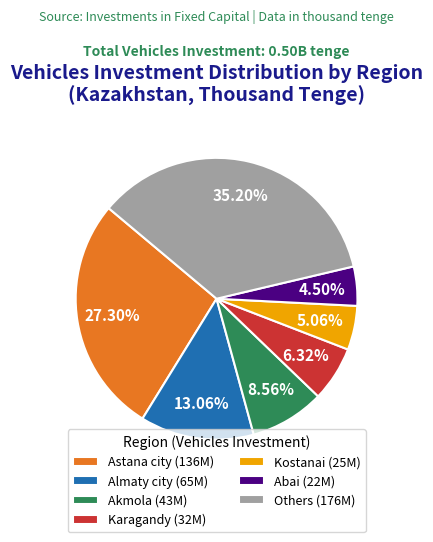

Between Others (176M) and Karagandy (32M), which is larger?

Others (176M)